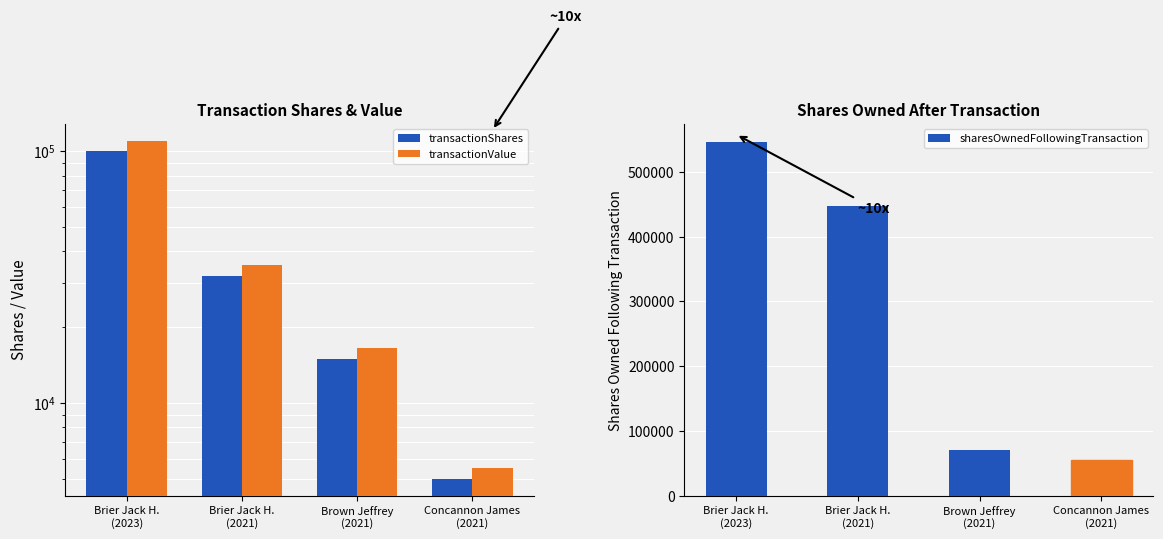

Which series has the widest spread of values?

sharesOwnedFollowingTransaction